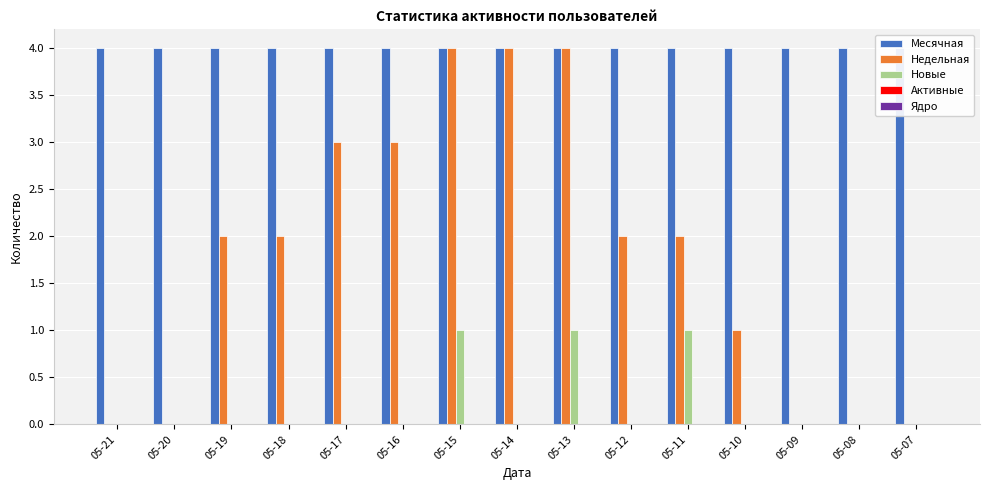

Which category has the highest value across all series?

05-21